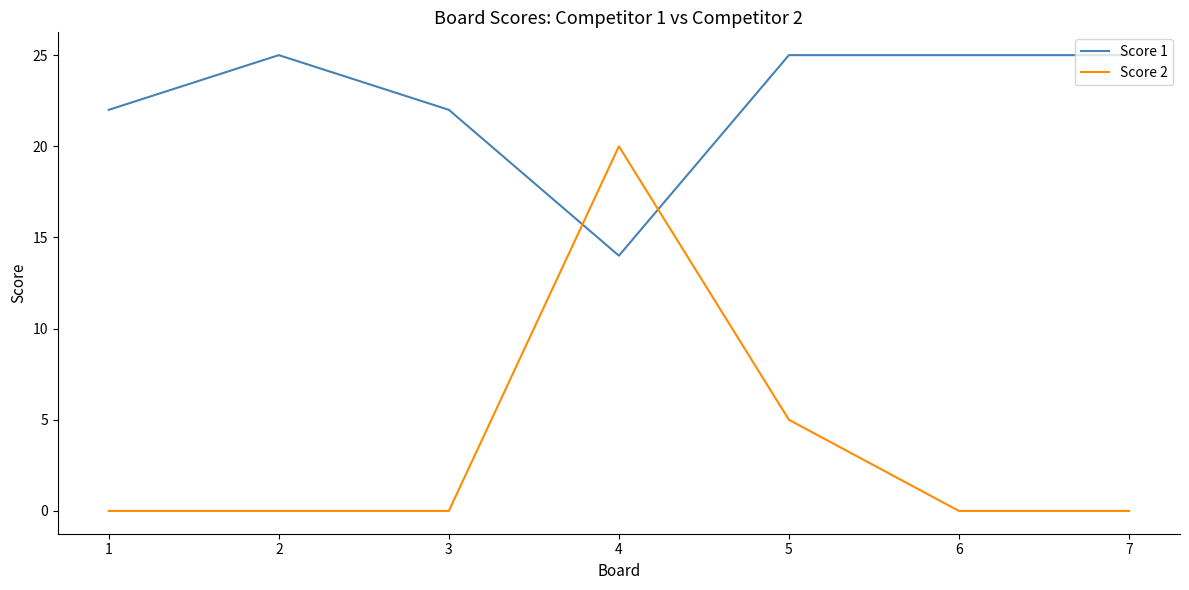

What is the sum of all Score 1 values?

158